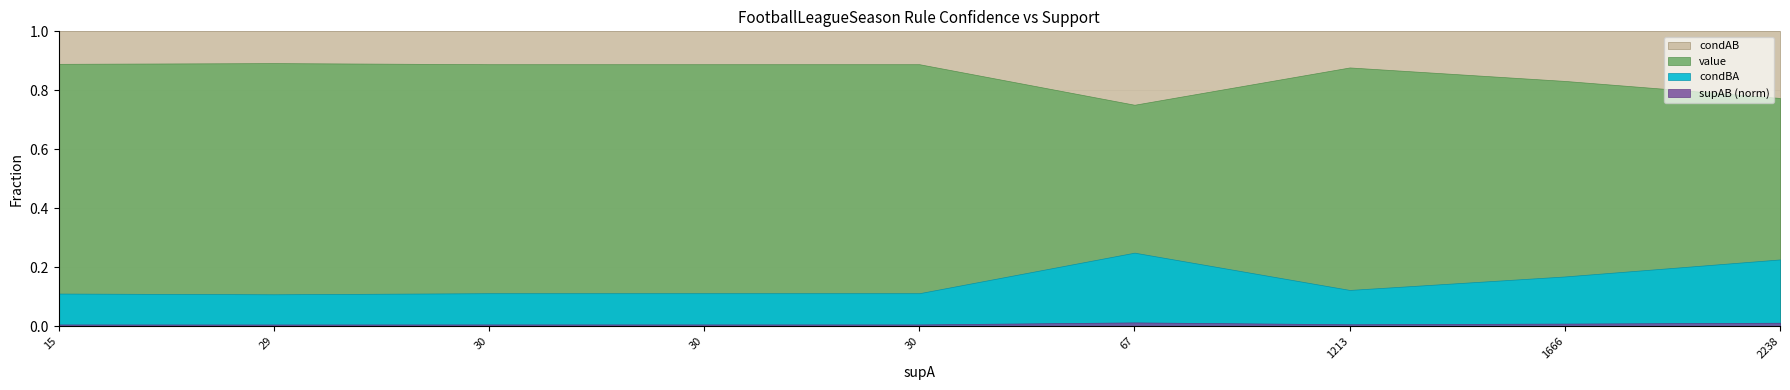

Count the condBA values in the range 0 to 1.

9